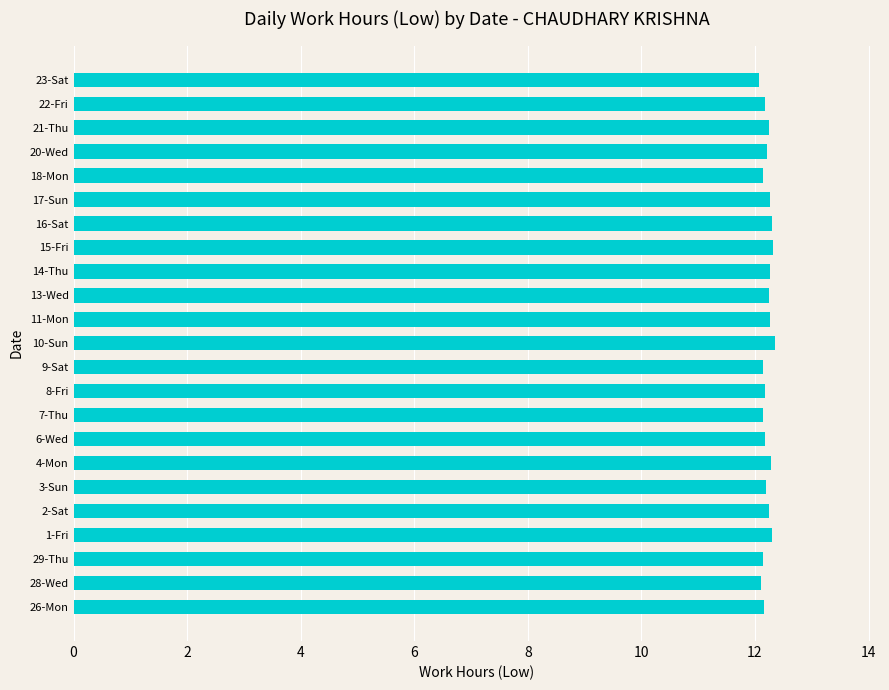

Is it true that the value at 10-Sun is 2.7?

False